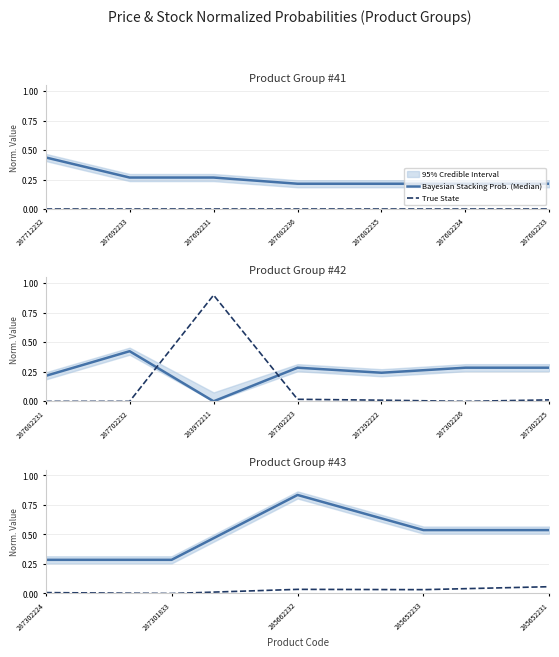

Is the value of True State at 287301833 greater than the value of Bayesian Stacking Prob. (Median) at 287301833?

No